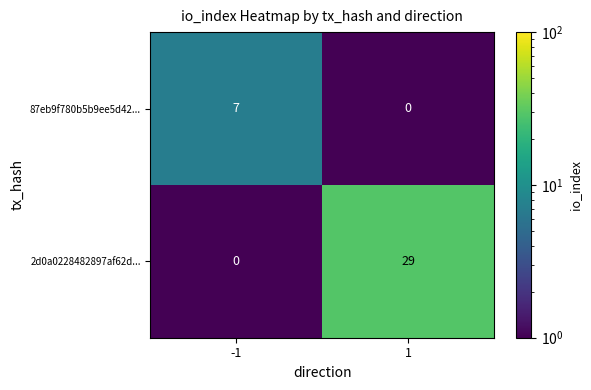

True or false: 2d0a0228482897af62d... has a value of -11 at -1.

False